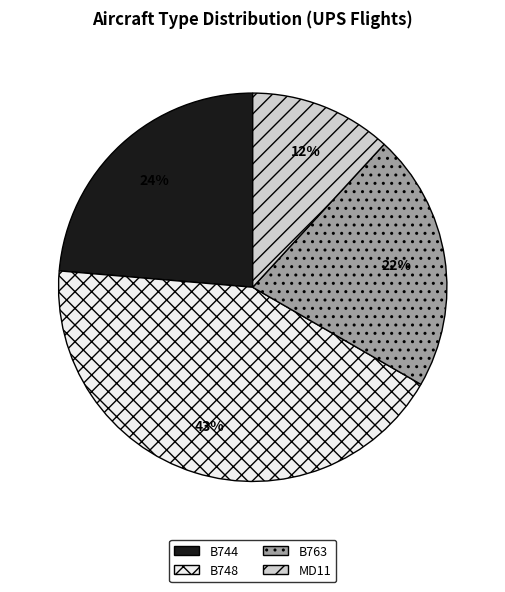

Between B748 and MD11, which is larger?

B748